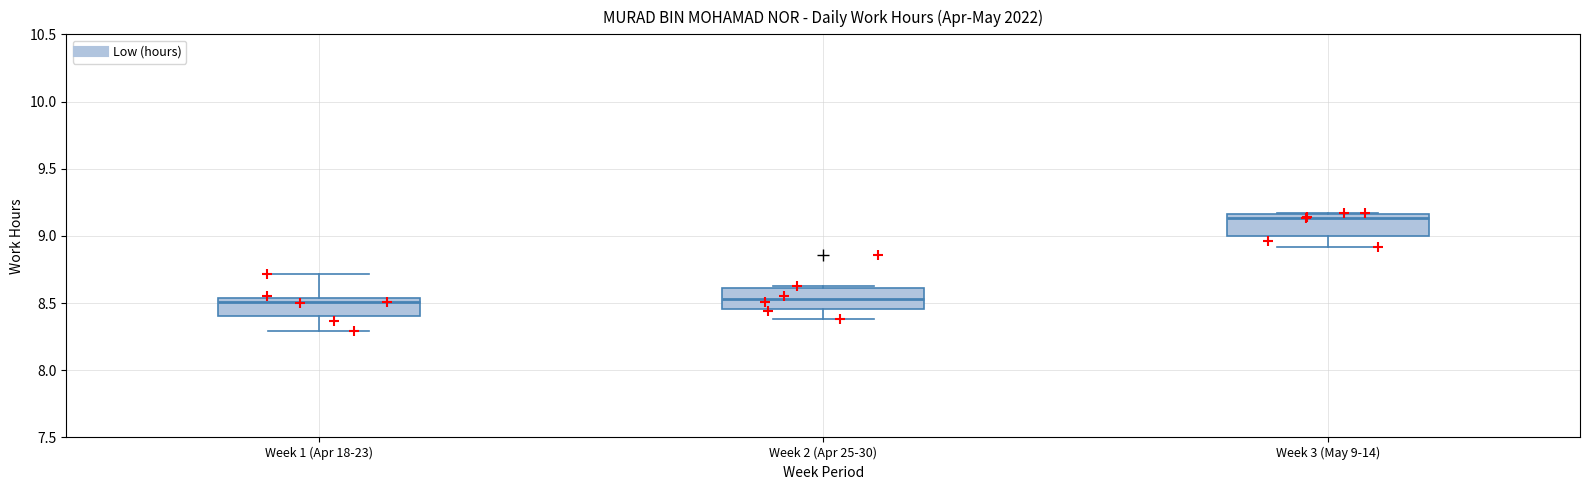

Which box's median line is the highest?

Week 3 (May 9-14)